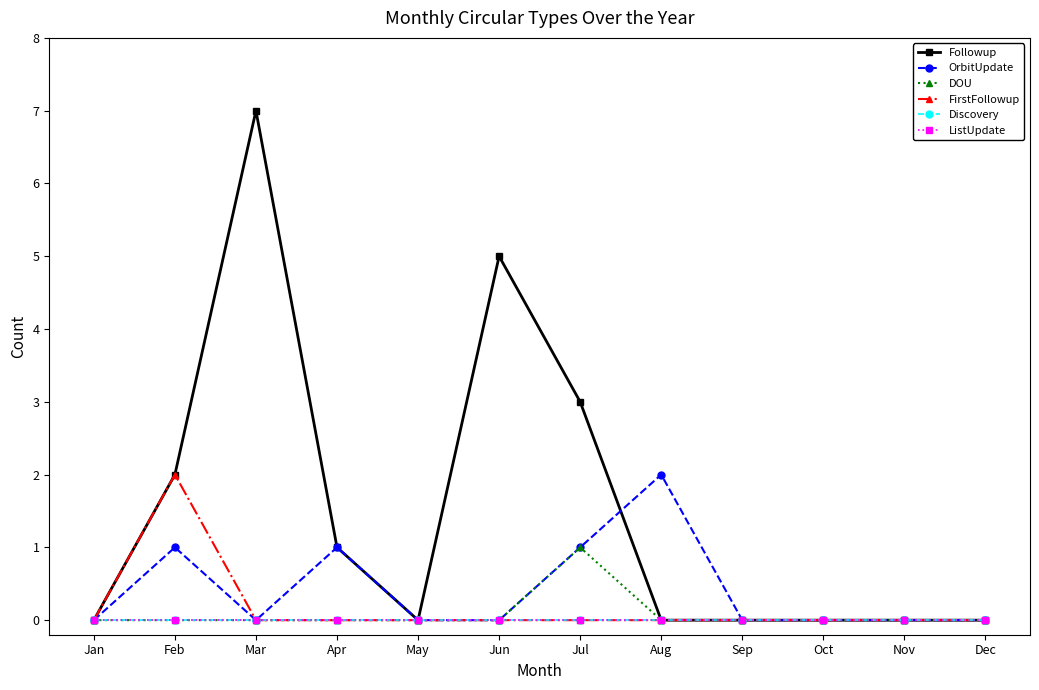

Does the chart have visible grid lines?

No